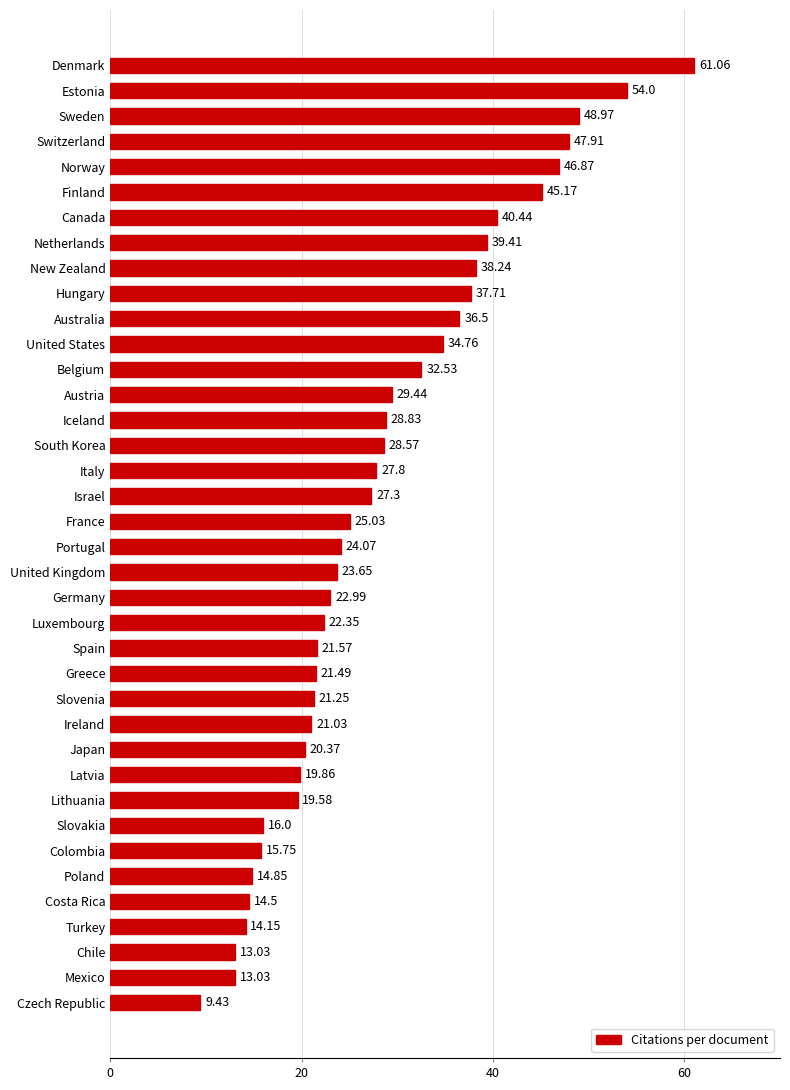

At which label is the value closest to 35?

United States